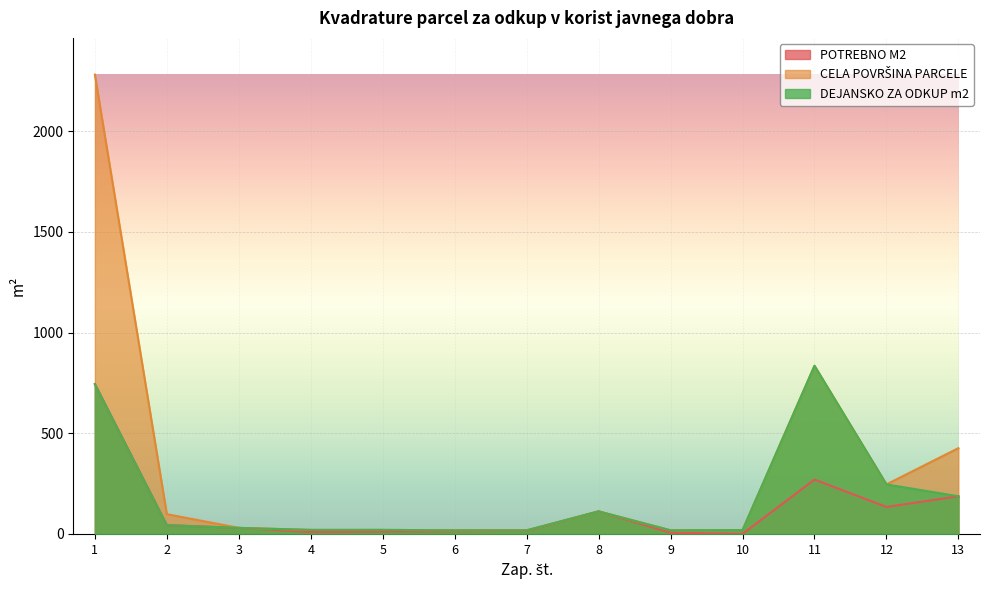

At which label does DEJANSKO ZA ODKUP m2 first exceed 30?

1